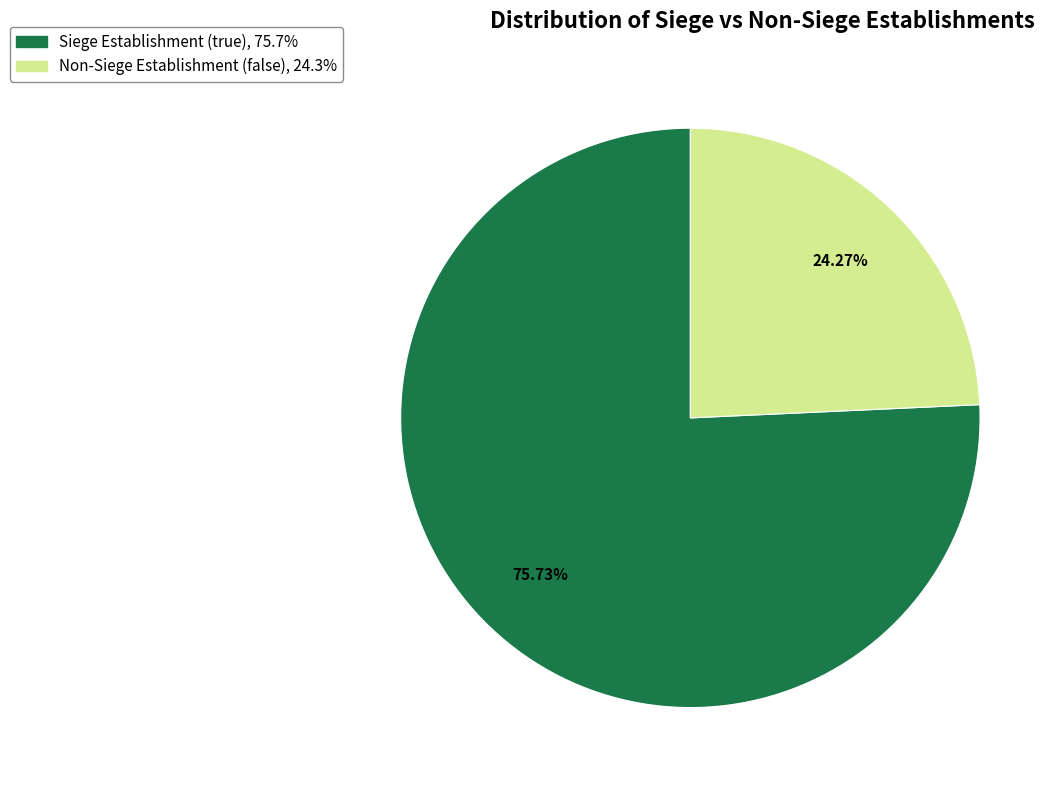

Is there a majority slice in this chart?

Yes